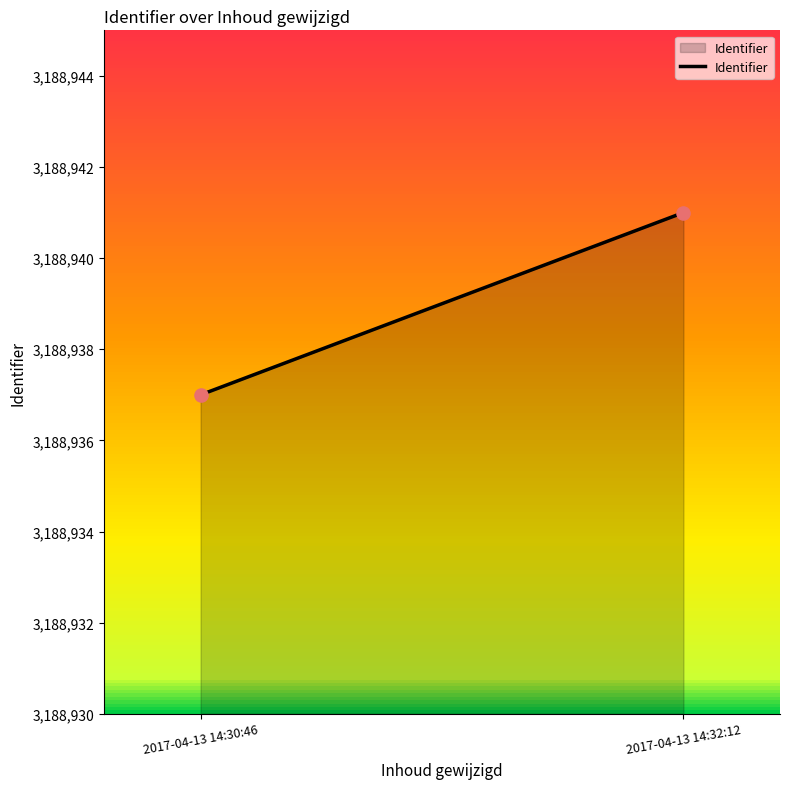

What is the average Y value?

3188939